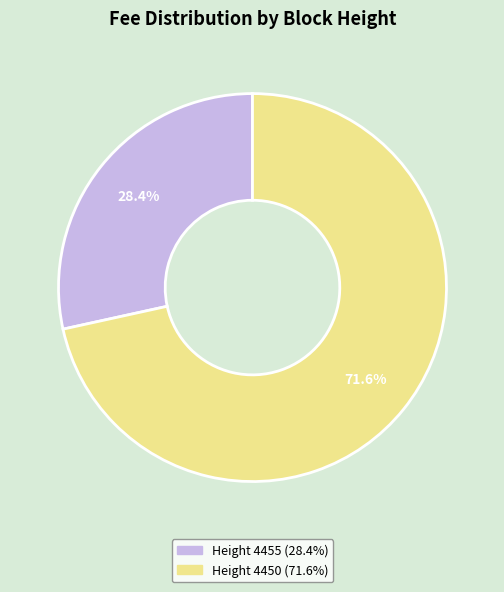

How many slices are in this pie chart?

2